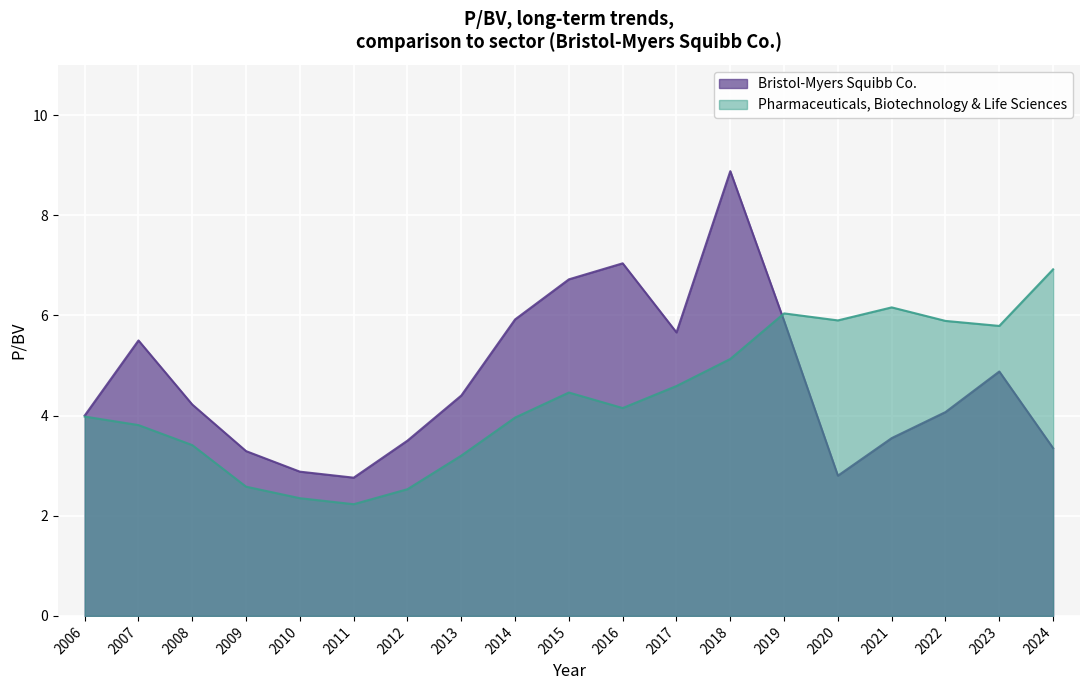

Is the value of Bristol-Myers Squibb Co. at 2016 greater than the value of Pharmaceuticals, Biotechnology & Life Sciences at 2023?

Yes